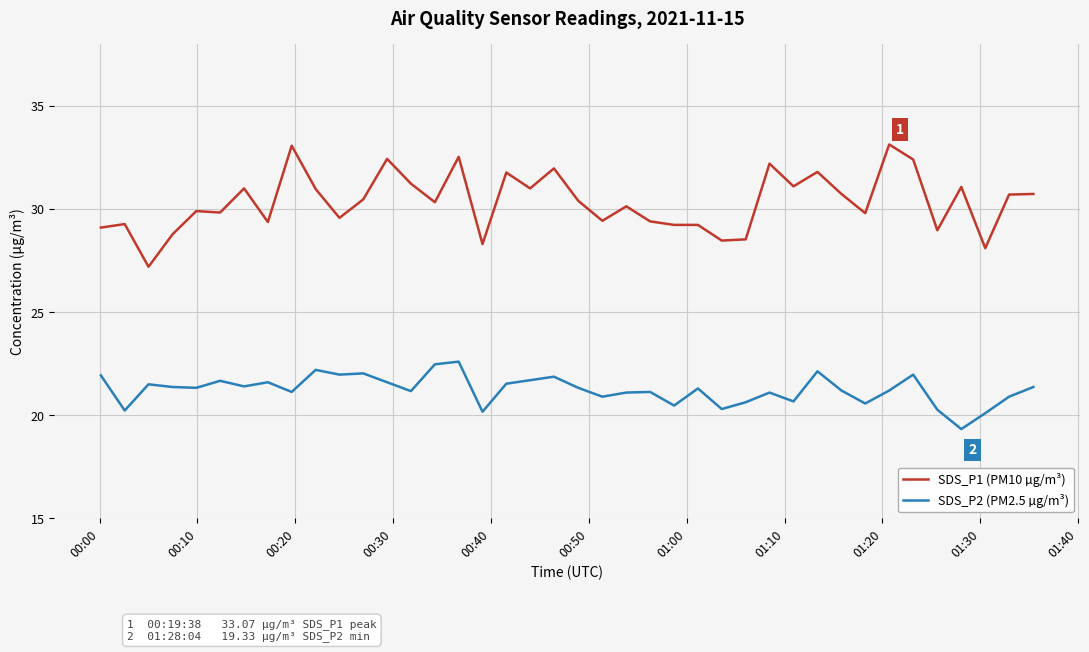

List the series in order of their overall mean, lowest first.

SDS_P2 (PM2.5 µg/m³), SDS_P1 (PM10 µg/m³)